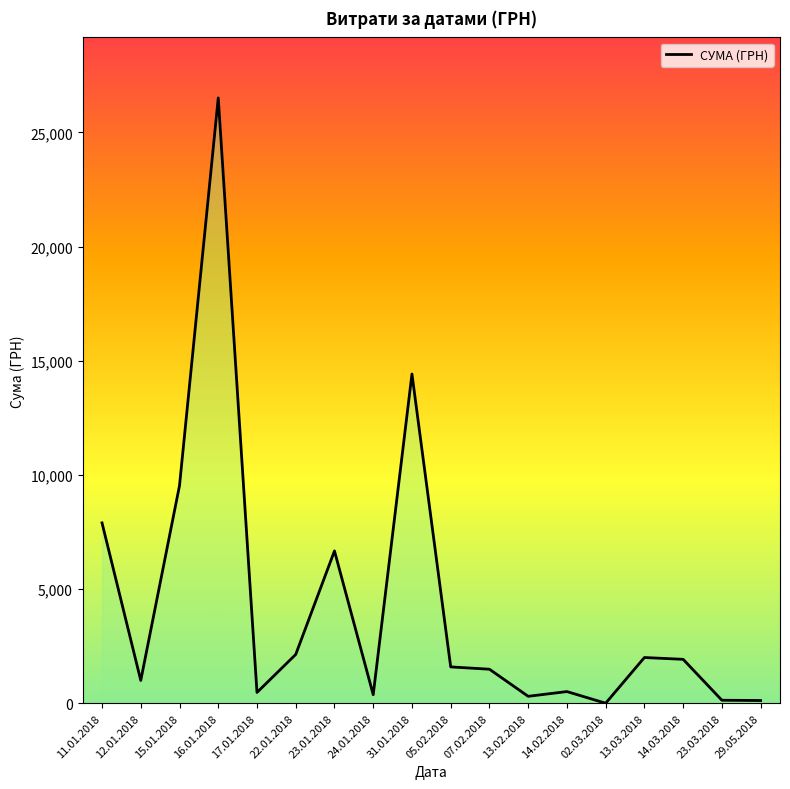

List the labels in order of value, largest first.

16.01.2018, 31.01.2018, 15.01.2018, 11.01.2018, 23.01.2018, 22.01.2018, 13.03.2018, 14.03.2018, 05.02.2018, 07.02.2018, 12.01.2018, 14.02.2018, 17.01.2018, 24.01.2018, 13.02.2018, 23.03.2018, 29.05.2018, 02.03.2018